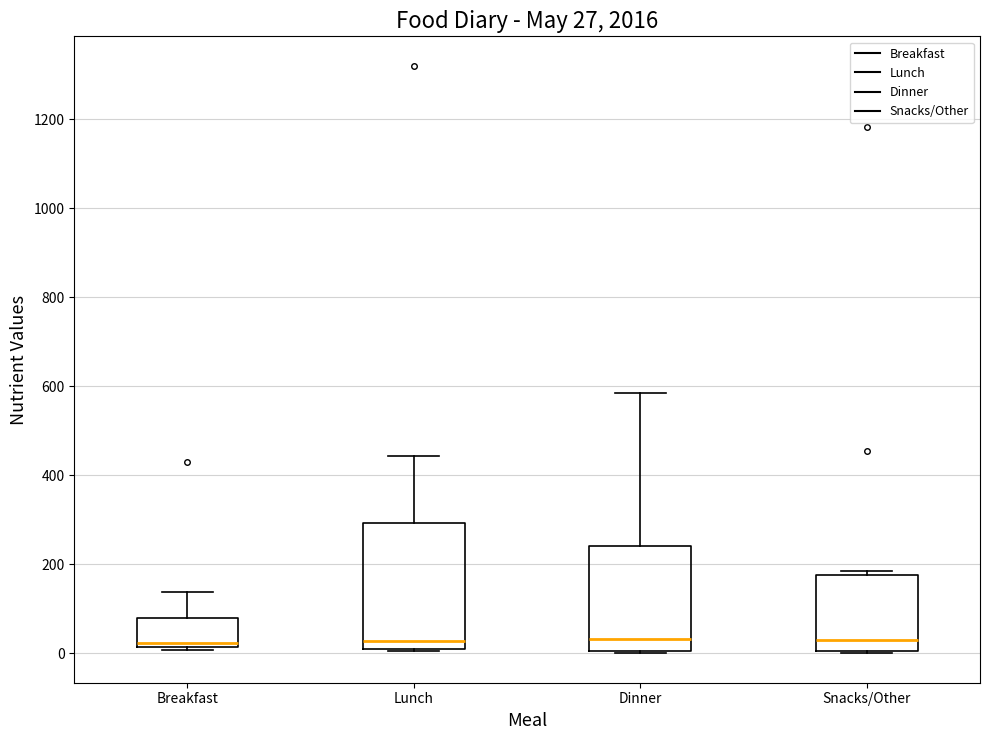

Comparing the boxes themselves (not the whiskers), which one is the tallest?

Lunch